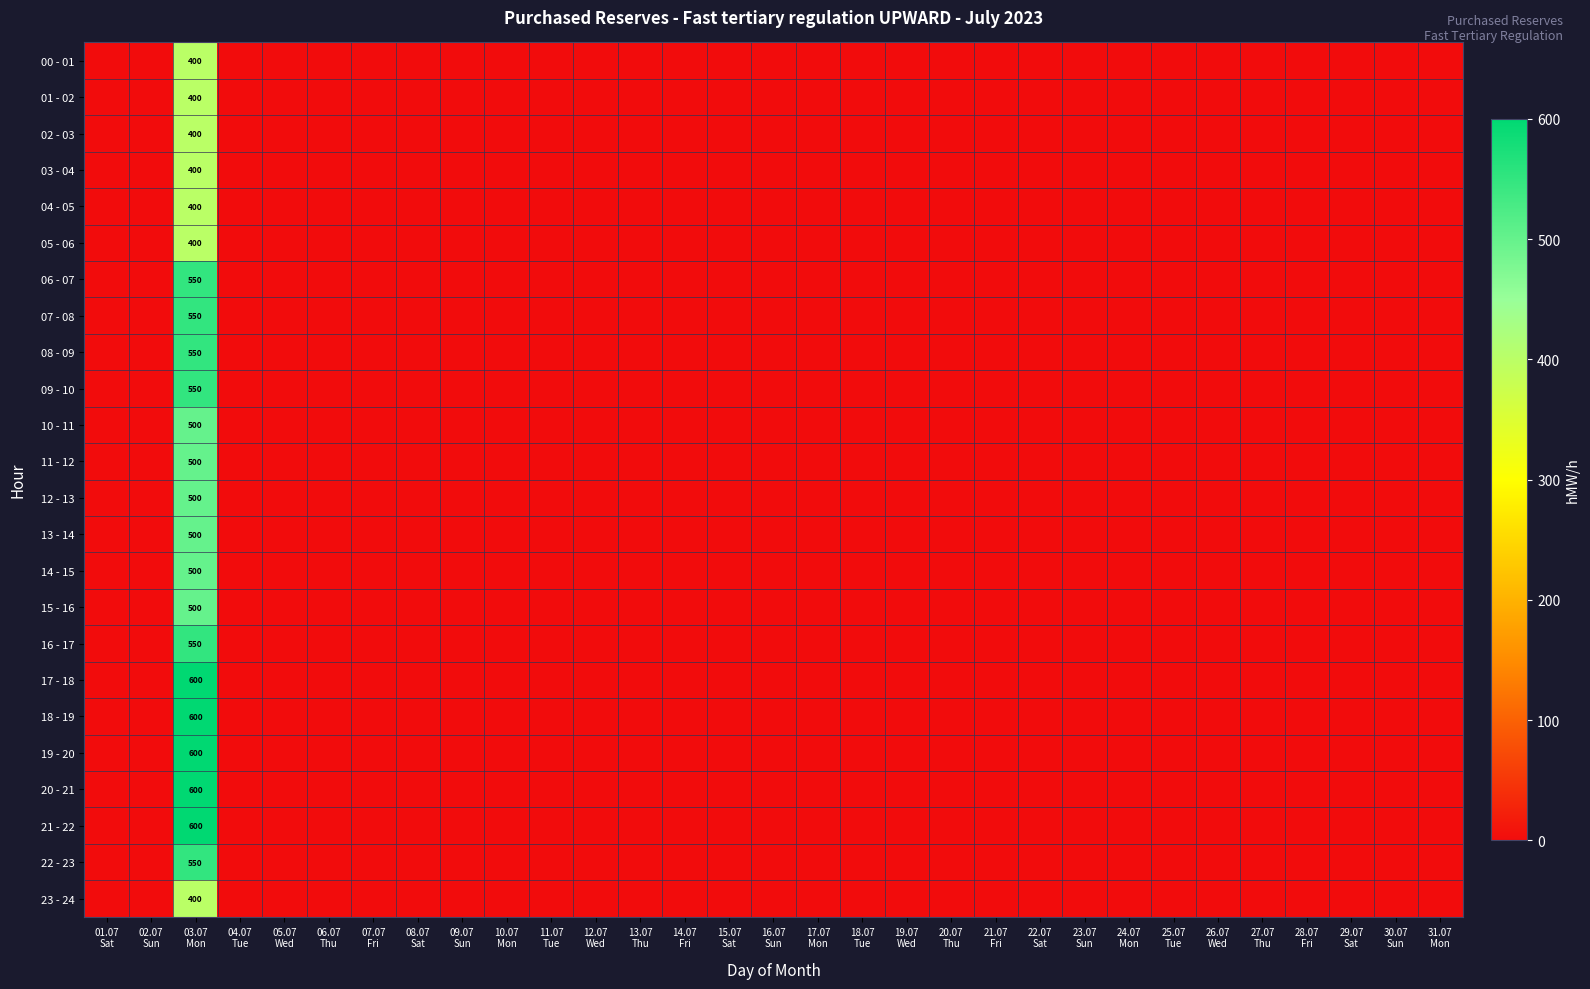

What is the difference between the maximum and minimum values in the 03 - 04 series?

400